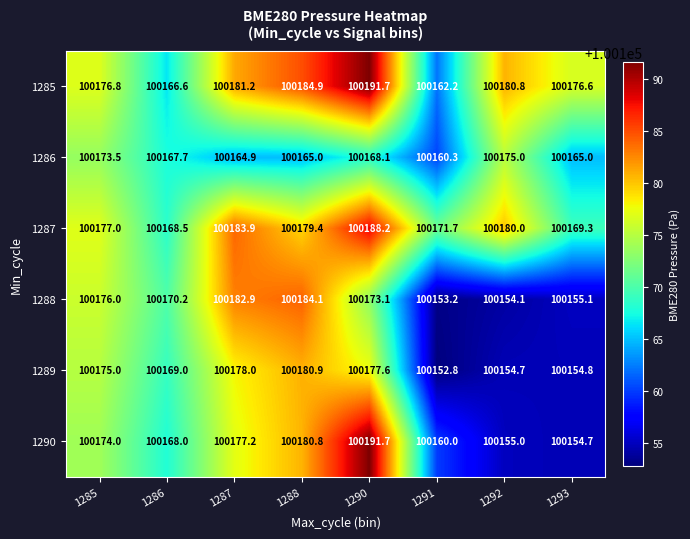

Is the value of 1287 at 1285 greater than the value of 1289 at 1286?

Yes